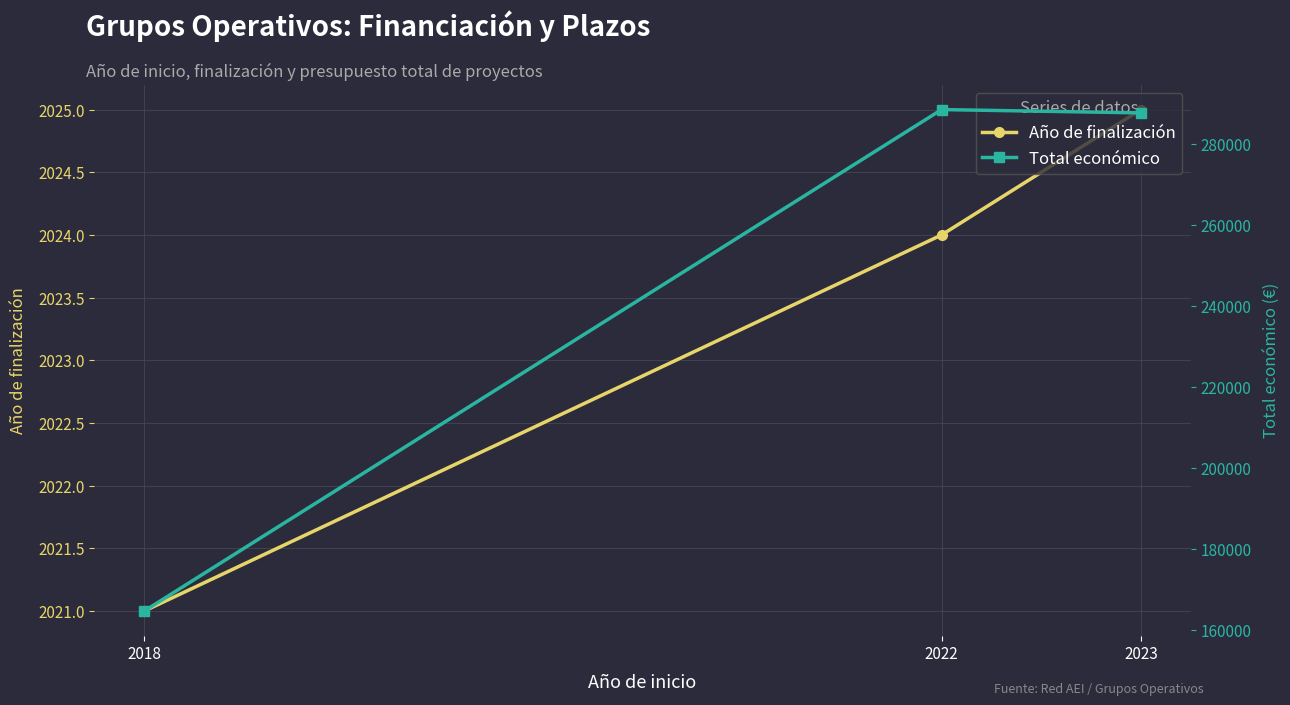

At which category is the sum across all series the highest?

2022